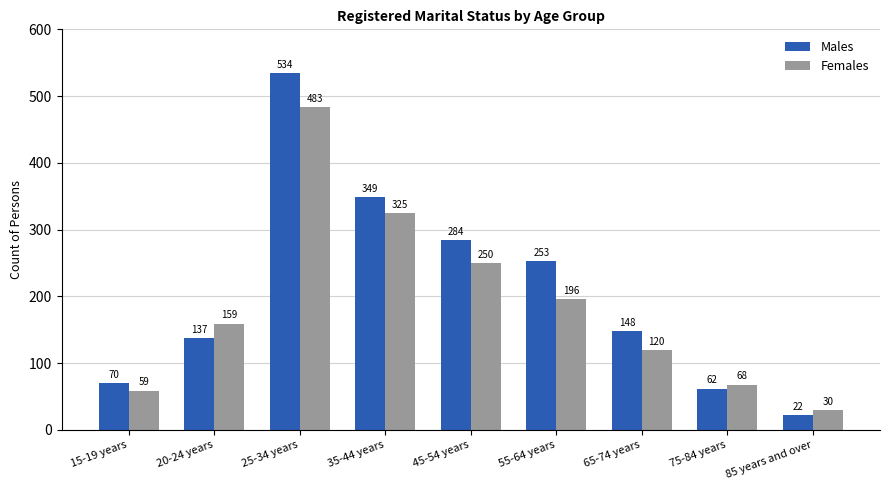

Which series changed the most between 45-54 years and 85 years and over?

Males